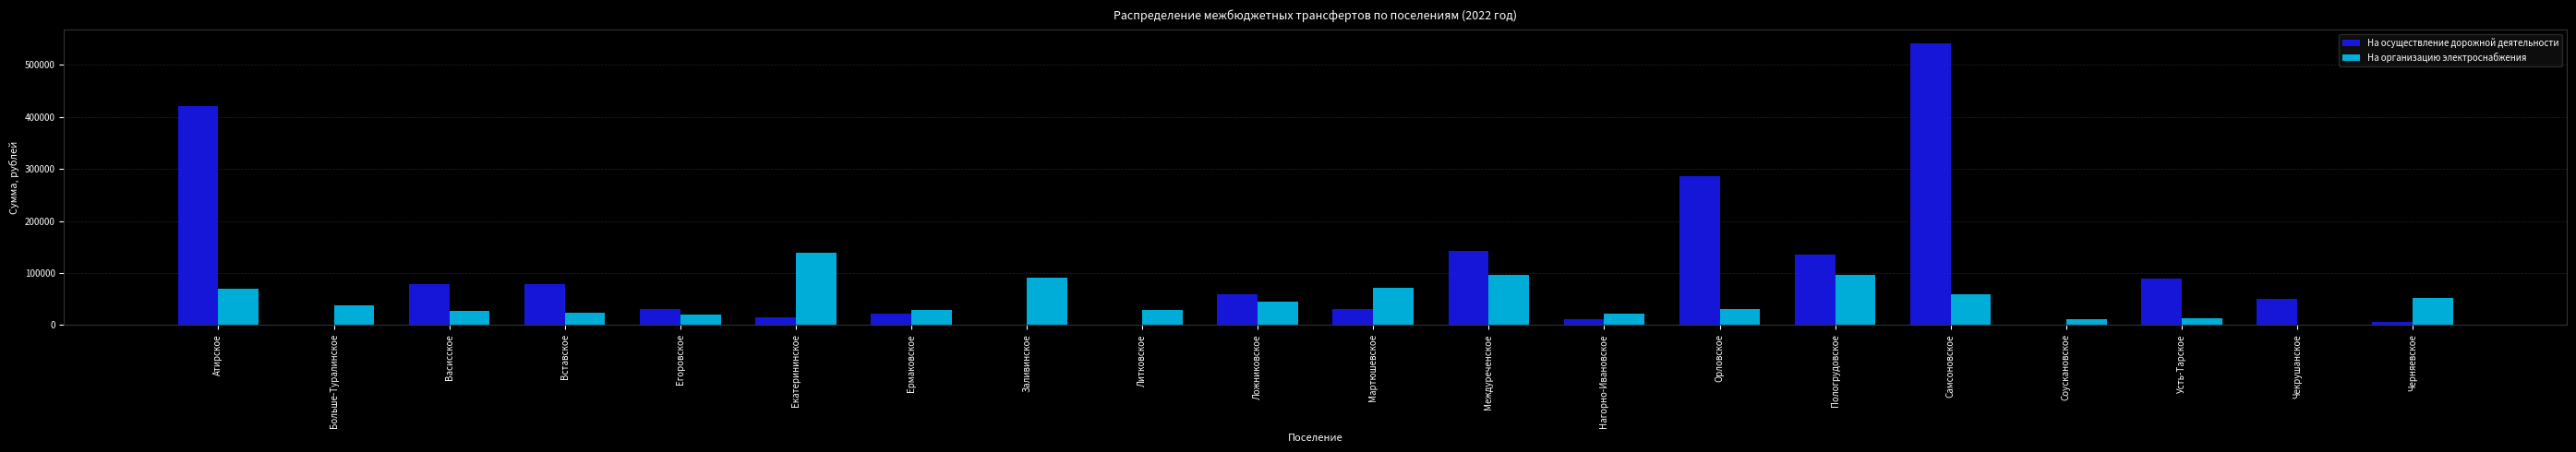

What is the average value of the На осуществление дорожной деятельности series?

100000.0